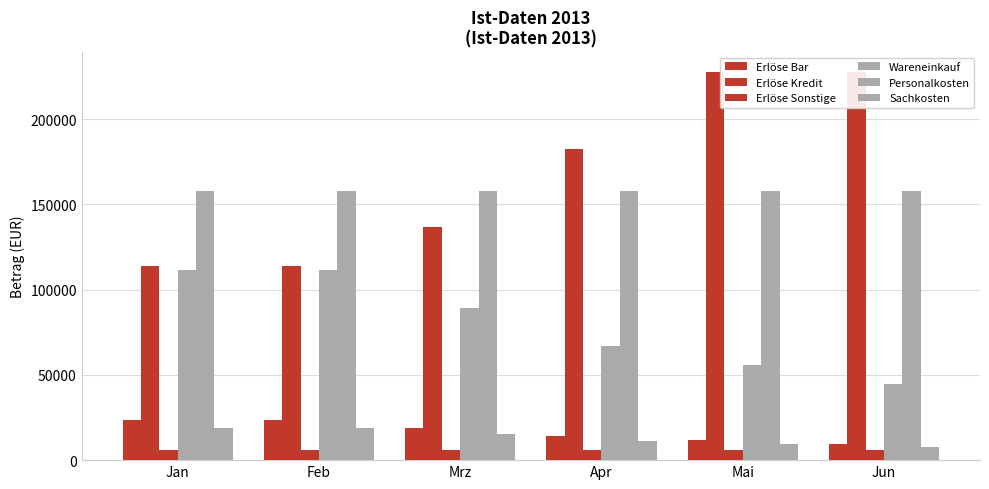

Is it true that Erlöse Sonstige equals 5900 at Jun?

True